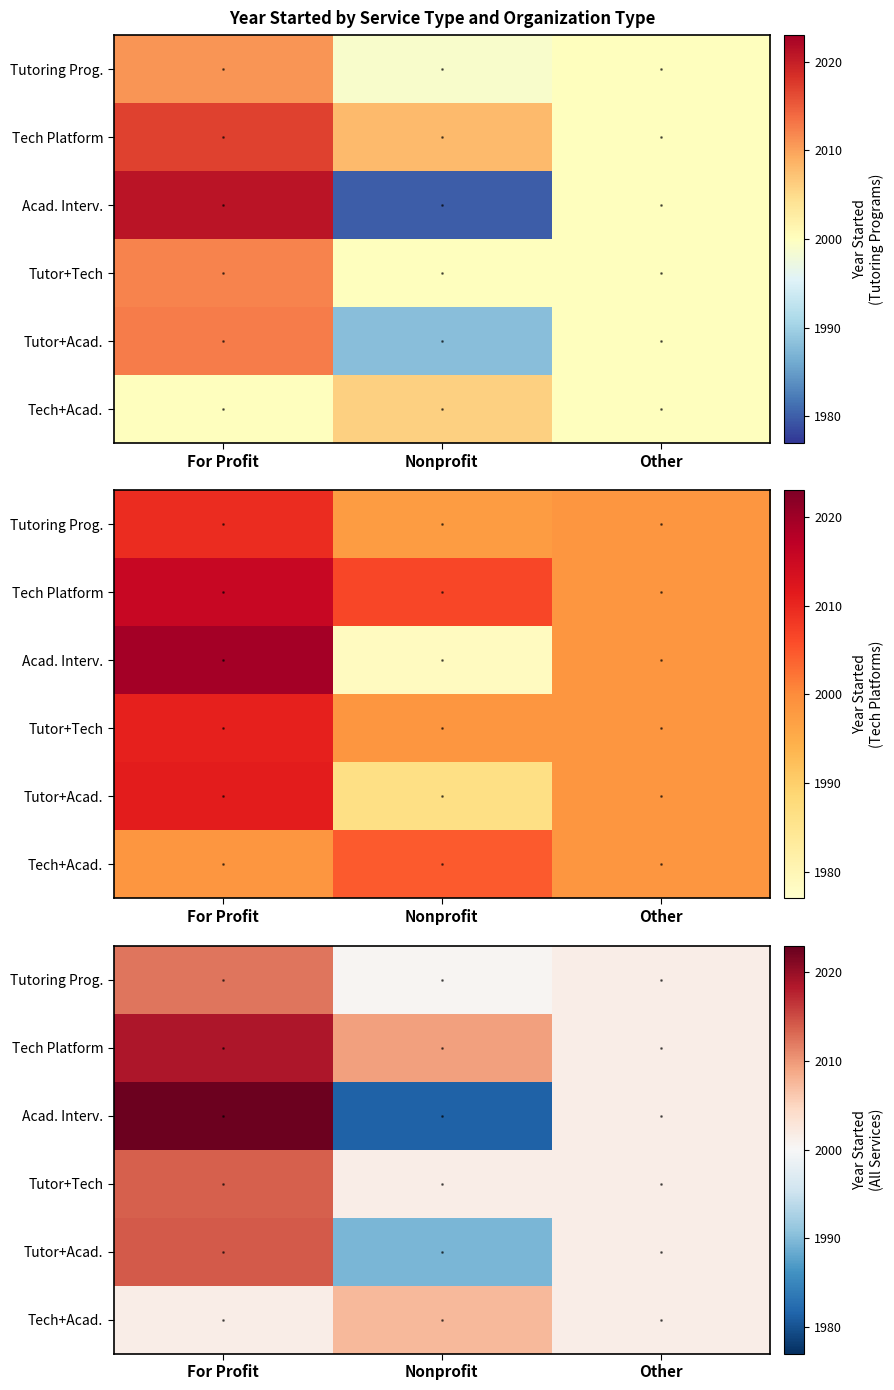

The value of Tutor+Tech at Nonprofit is 2001.5. True or false?

True